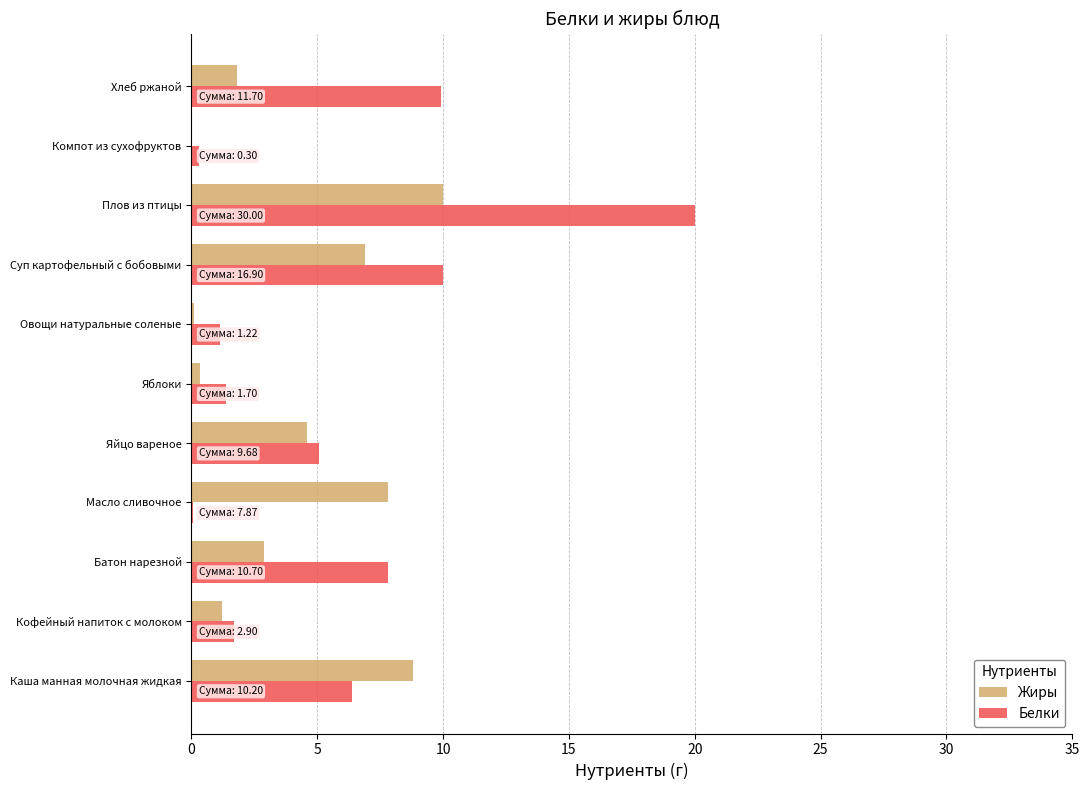

How many data points does each series have?

11